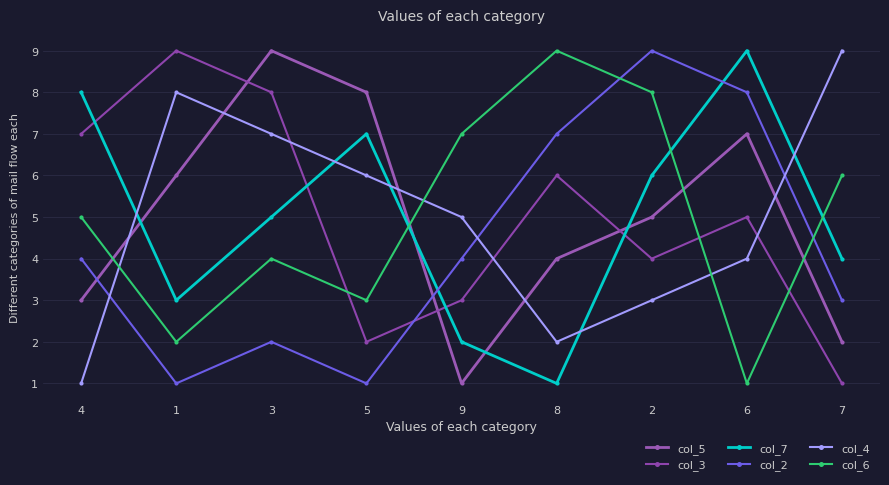

True or false: col_7 has a value of 7 at 5.

True